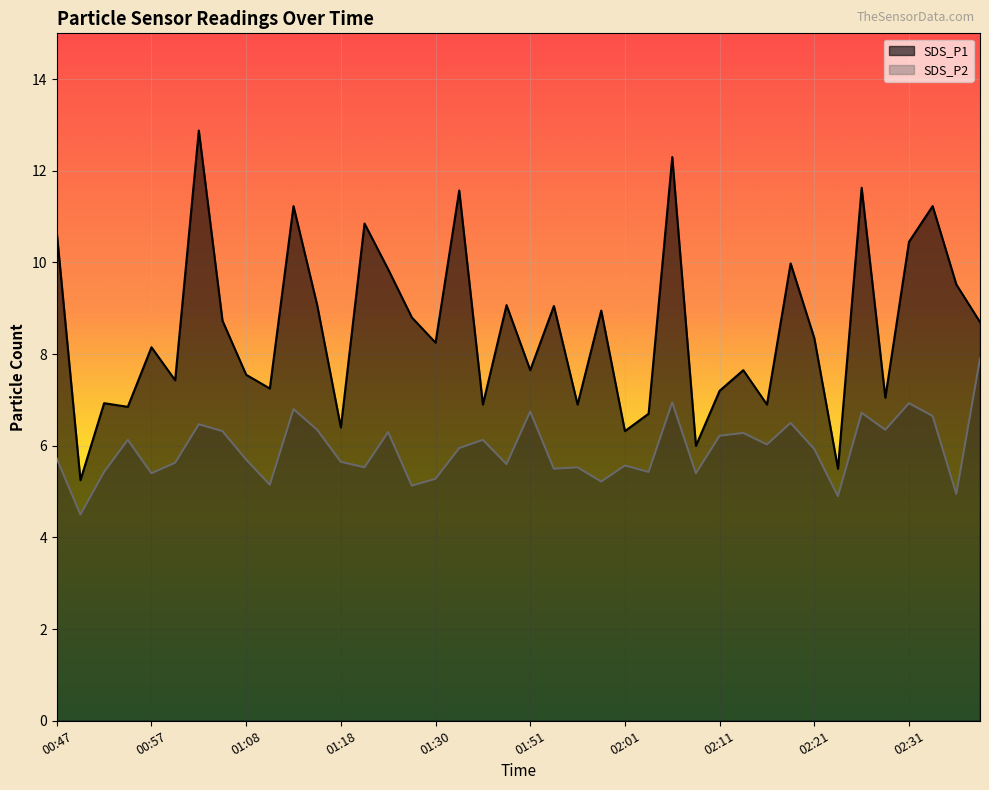

At 01:54, list the series in order from largest to smallest.

SDS_P1, SDS_P2